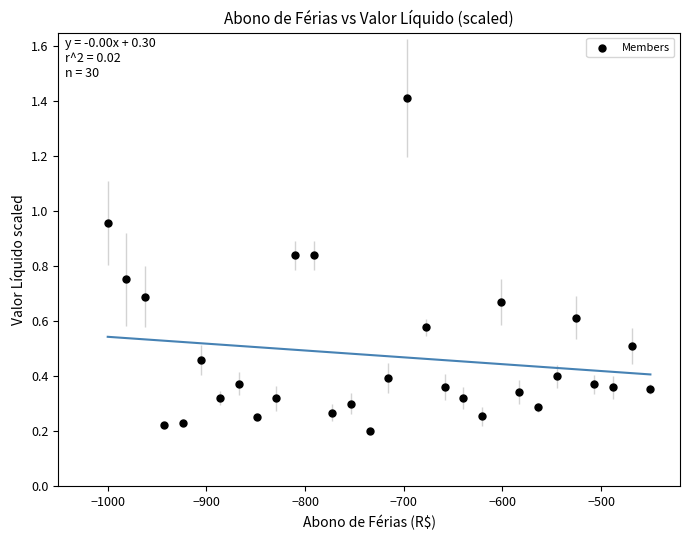

What is the range of Y values (max minus min)?

1.2